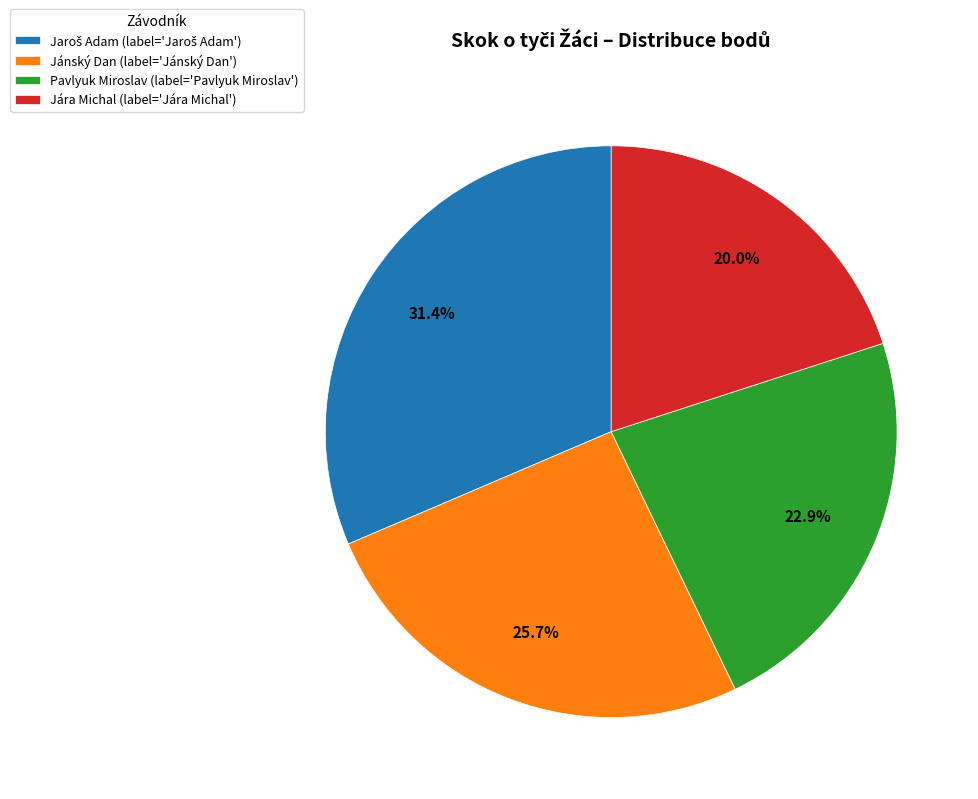

Approximately how many times larger is the value at Pavlyuk Miroslav compared to Jánský Dan?

0.9